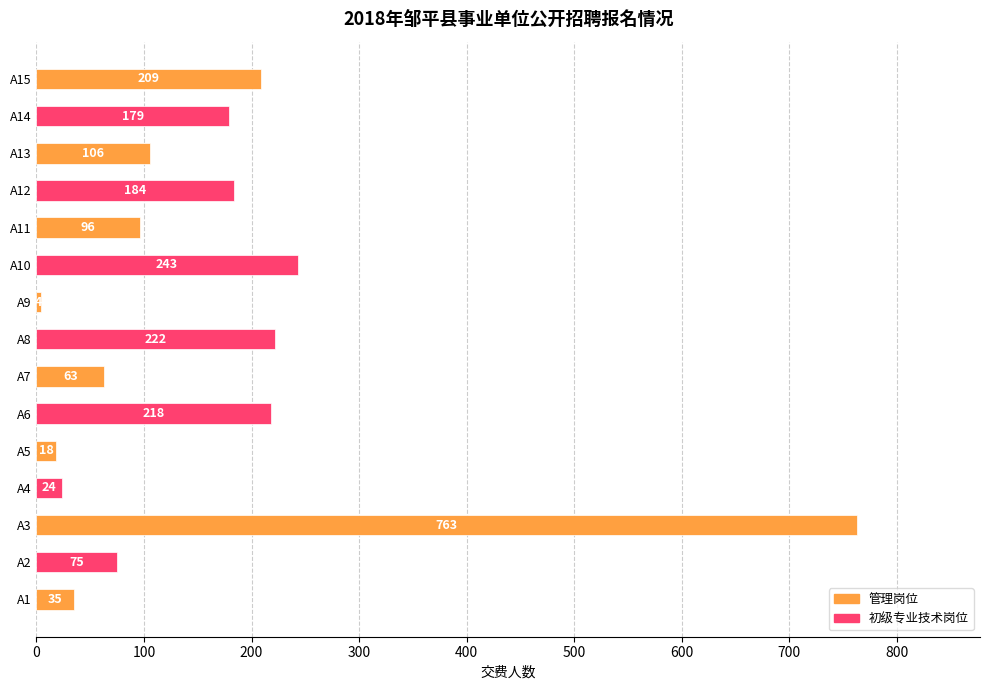

What is the maximum value shown in the chart?

763